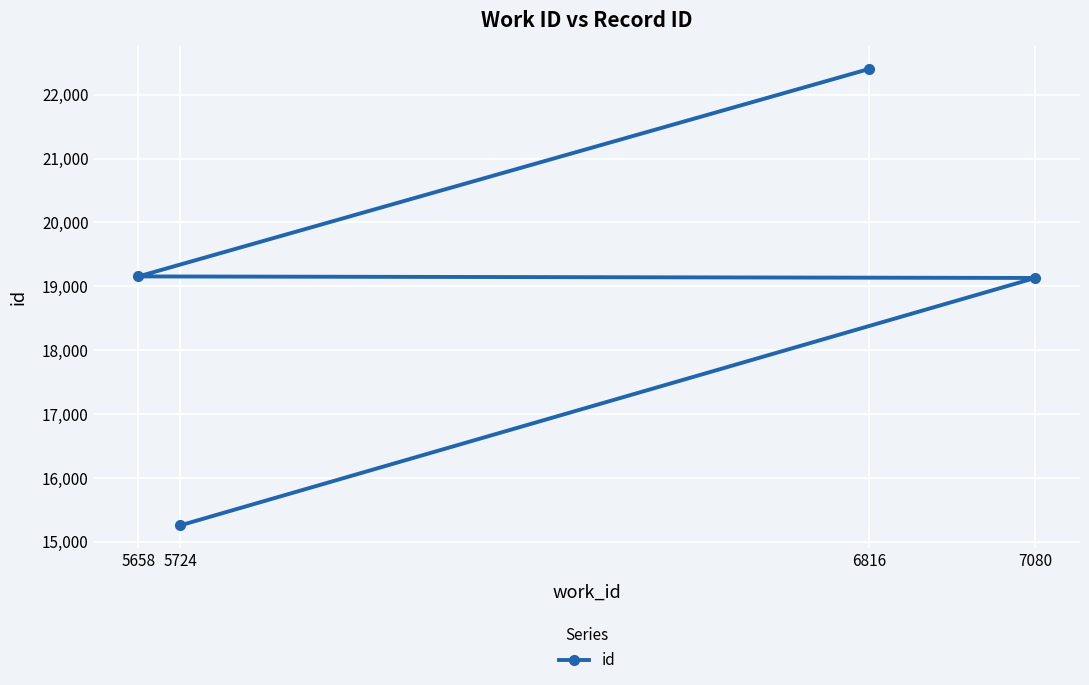

Rank the categories by value from lowest to highest.

5724, 7080, 5658, 6816